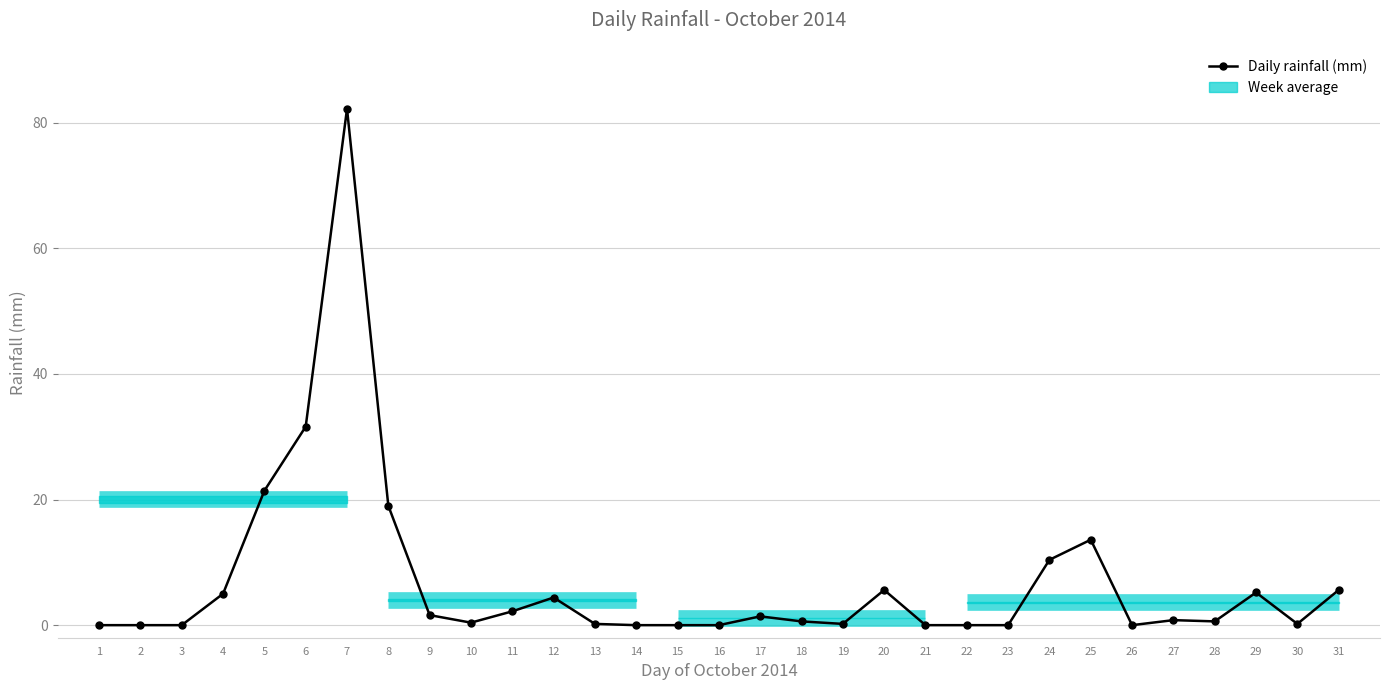

How many points are higher than both their immediate neighbors (excluding endpoints)?

7